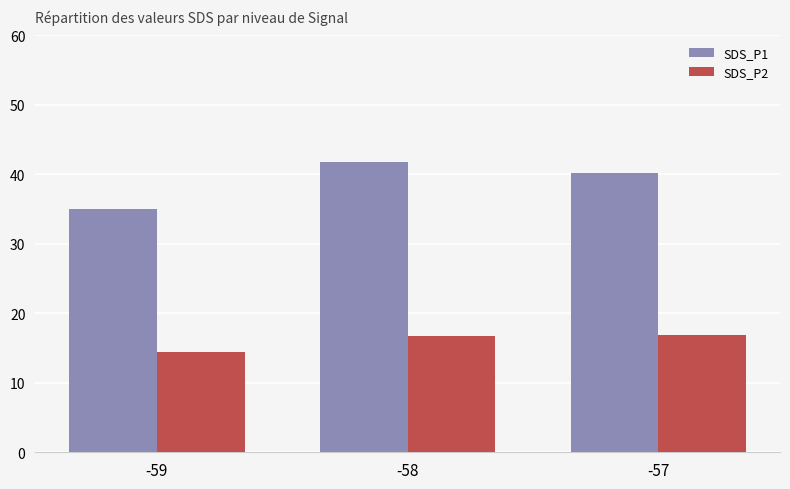

At which label does SDS_P2 first exceed 16?

-58